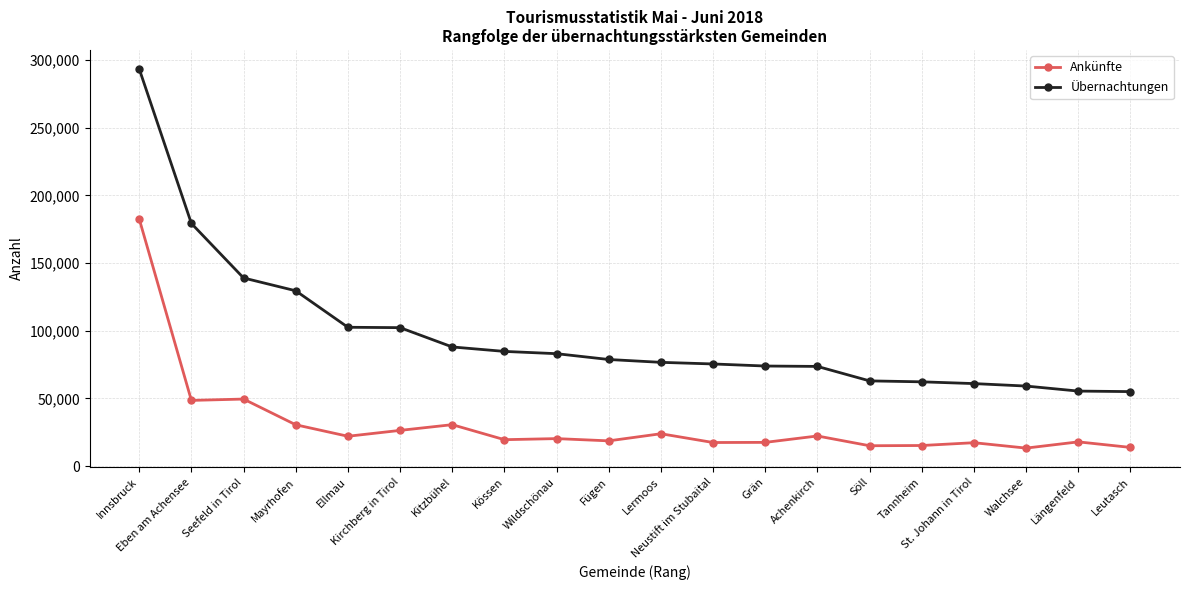

Which label corresponds to the largest value in the chart?

Innsbruck